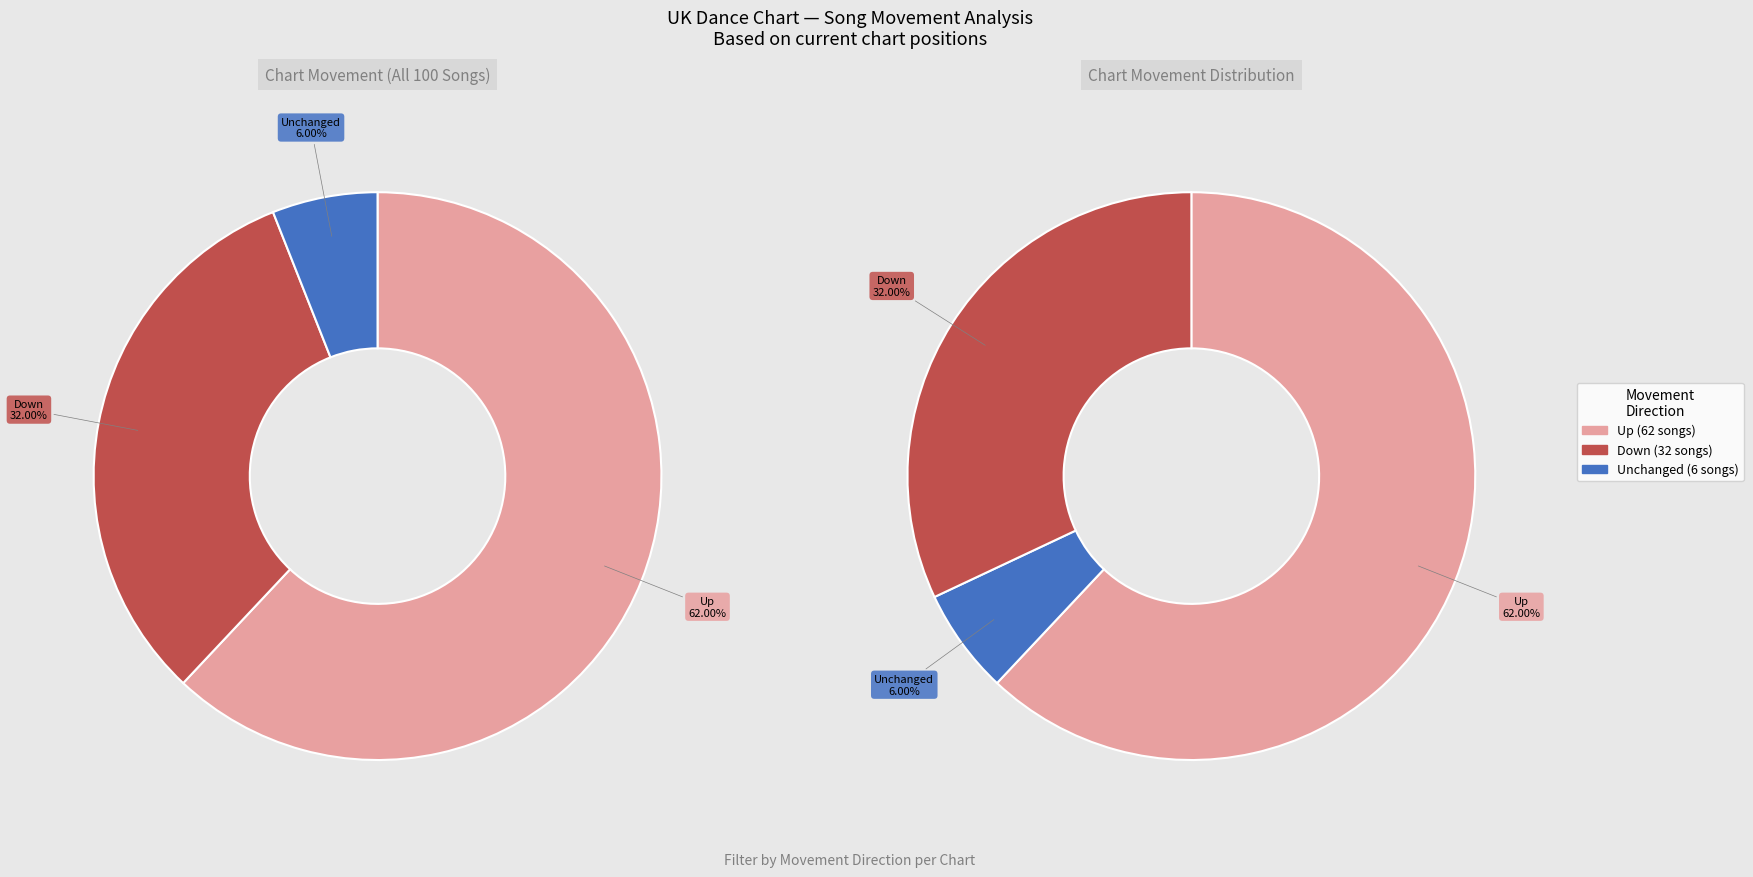

The up slice represents 62% of the pie. True or false?

True